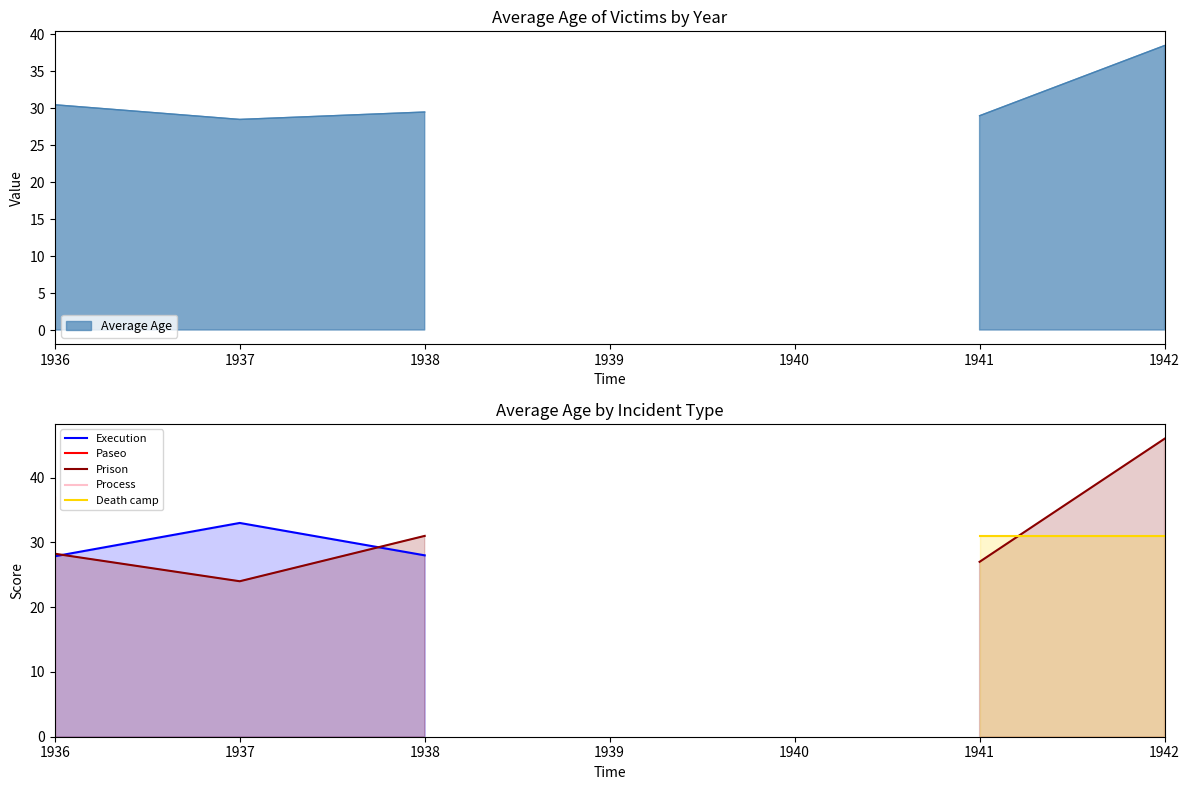

Between 1940 and 1939, which is larger?

1939